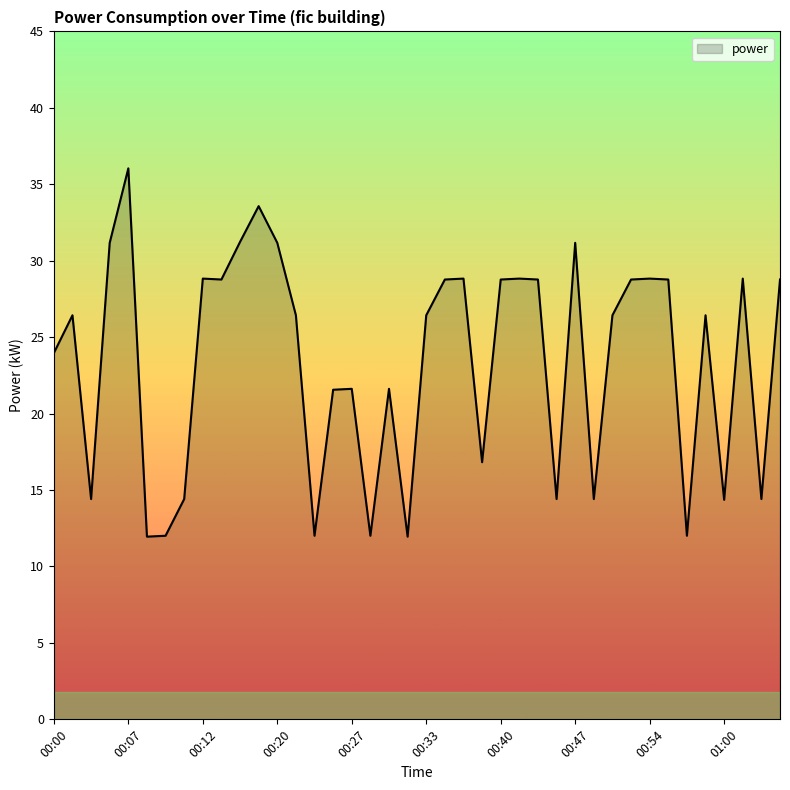

What is the difference between the maximum and minimum values?

24.1